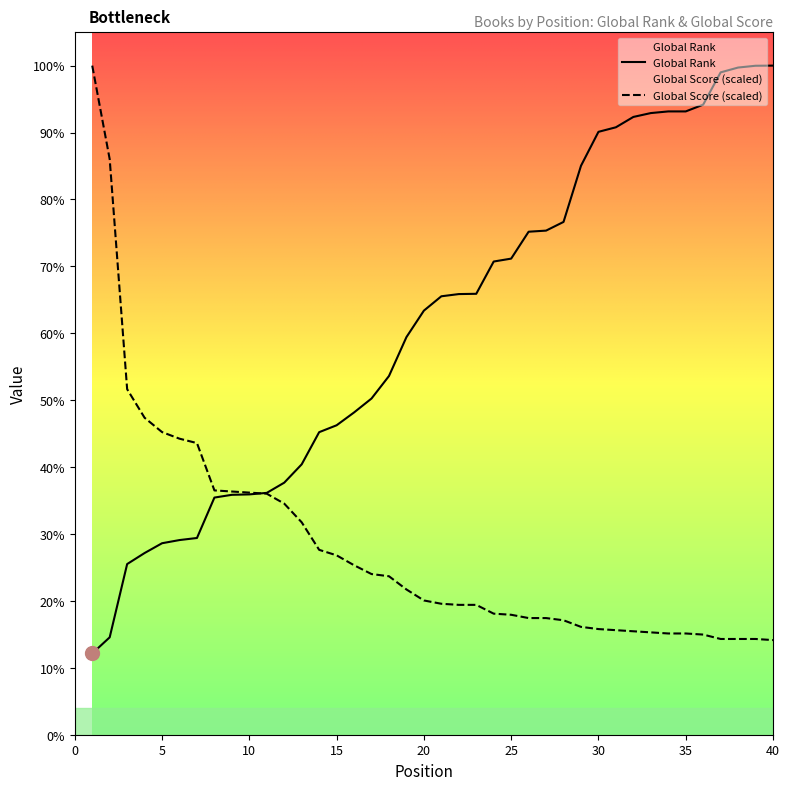

Rank the series by their average value, from lowest to highest.

Global Score (scaled), Global Rank